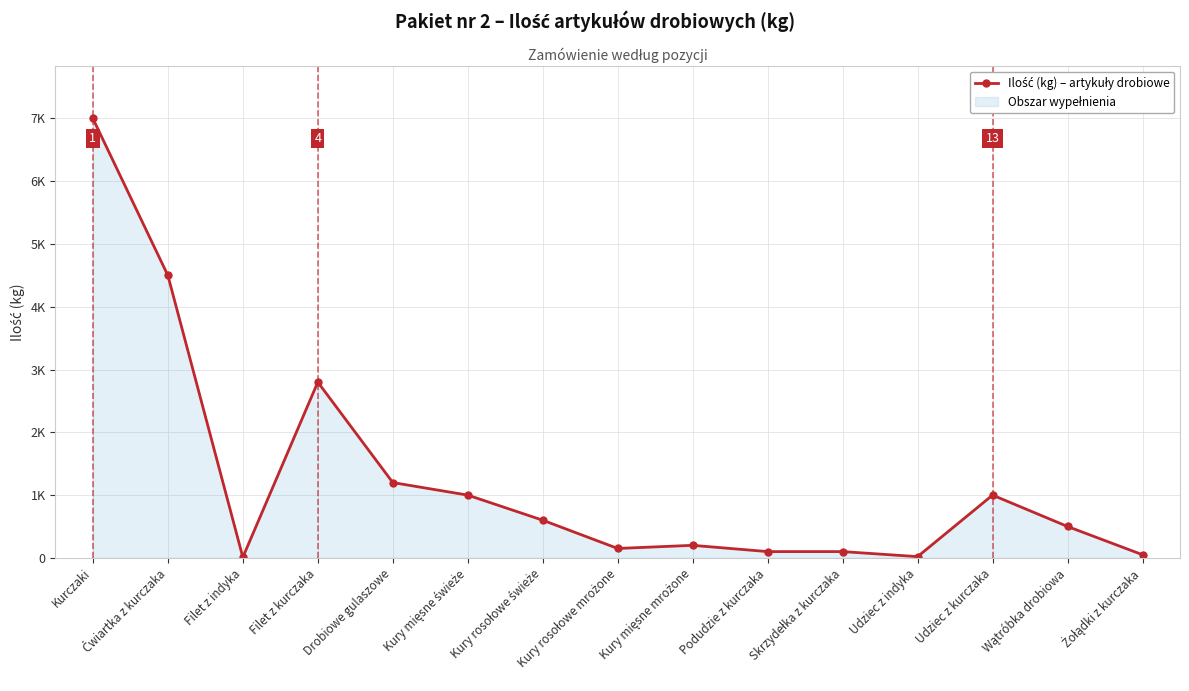

Reading right to left, transcribe all the data shown in this chart.

50	500	1000	20	100	100	200	150	600	1000	1200	2800	10	4500	7000